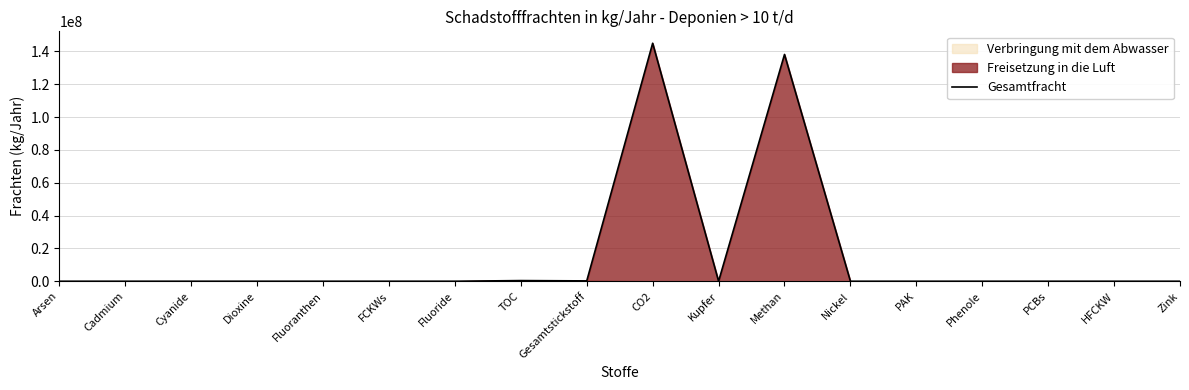

At which category does the chart reach its minimum across all series?

Cyanide